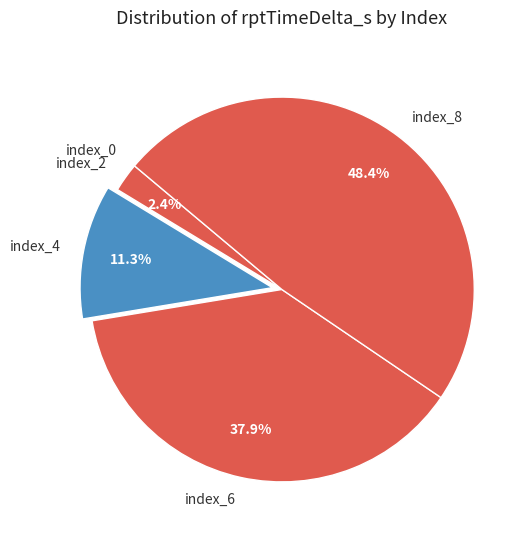

Does index_4 represent more than half of the total?

No